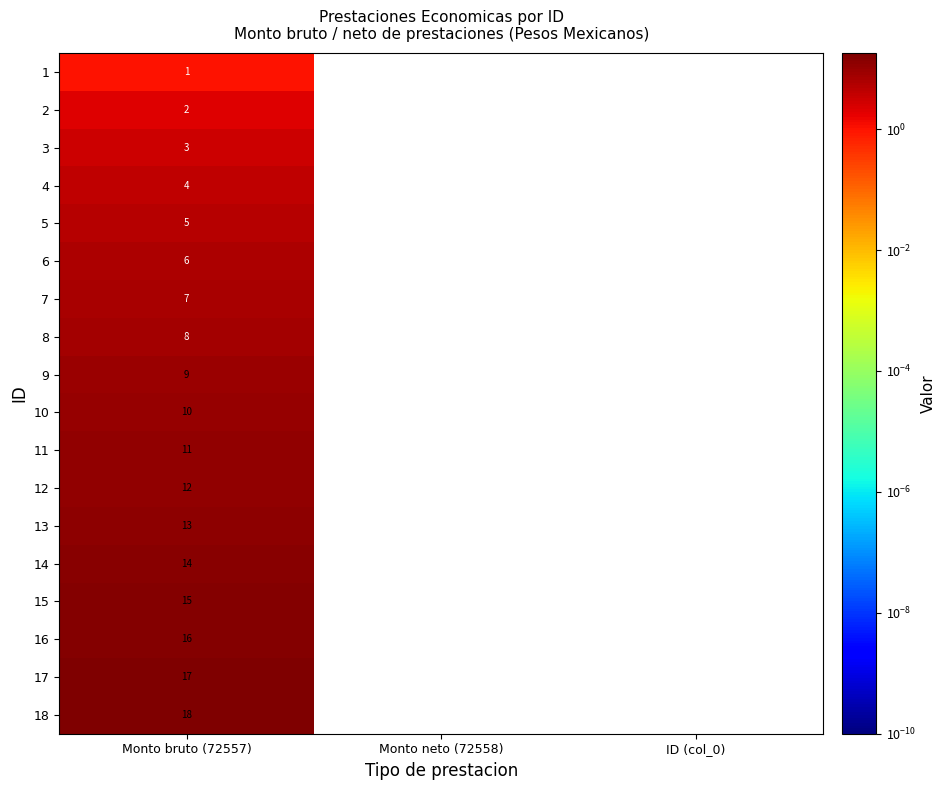

Between Monto bruto (72557) and Monto neto (72558), which series saw the biggest shift?

18